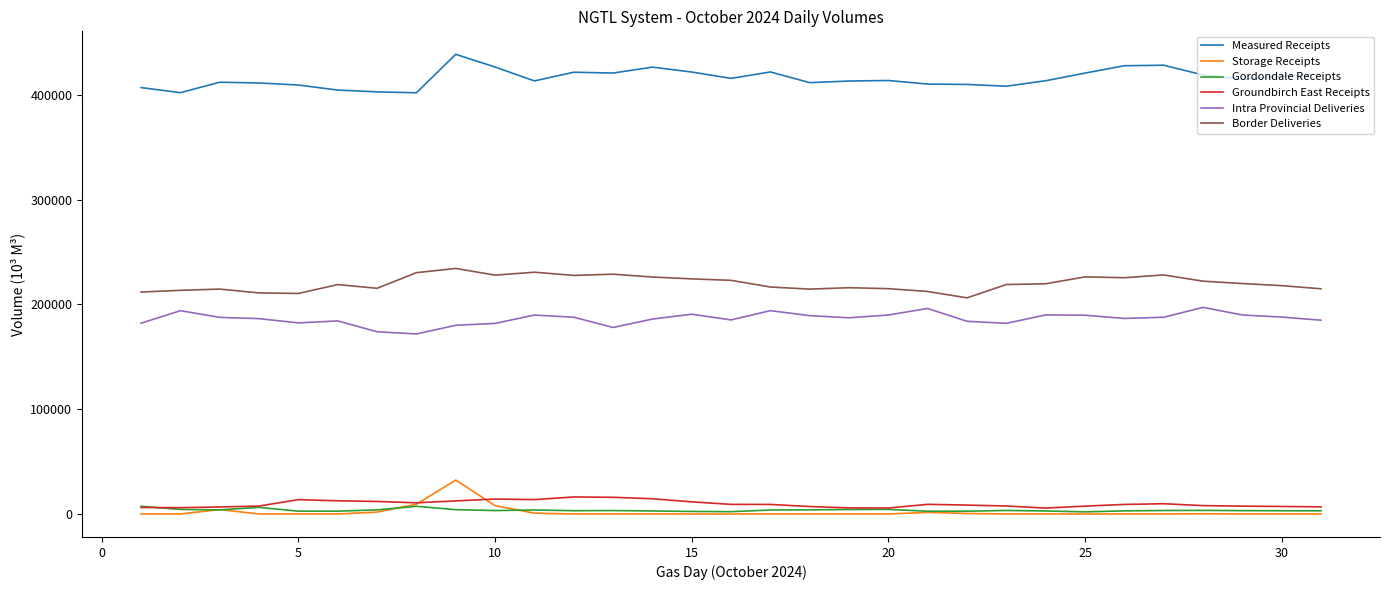

What is the maximum value shown in the chart?

438845.4